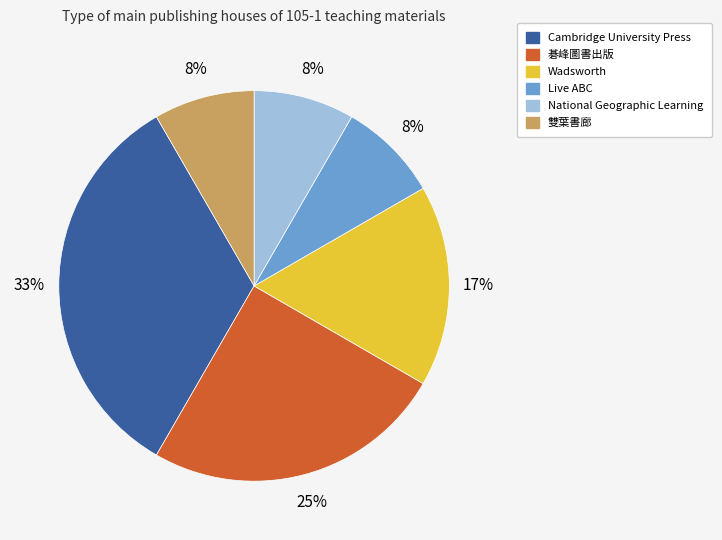

To the nearest percent, what is the average slice percentage?

17%